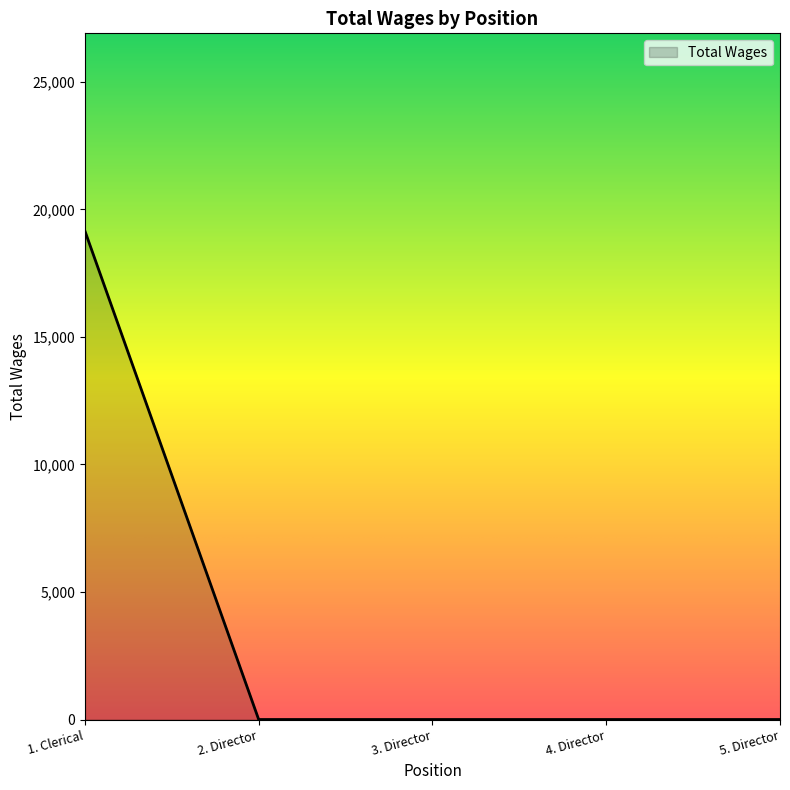

Reading left to right, transcribe all the data shown in this chart.

1. Clerical=19157	2. Director=0	3. Director=0	4. Director=0	5. Director=0